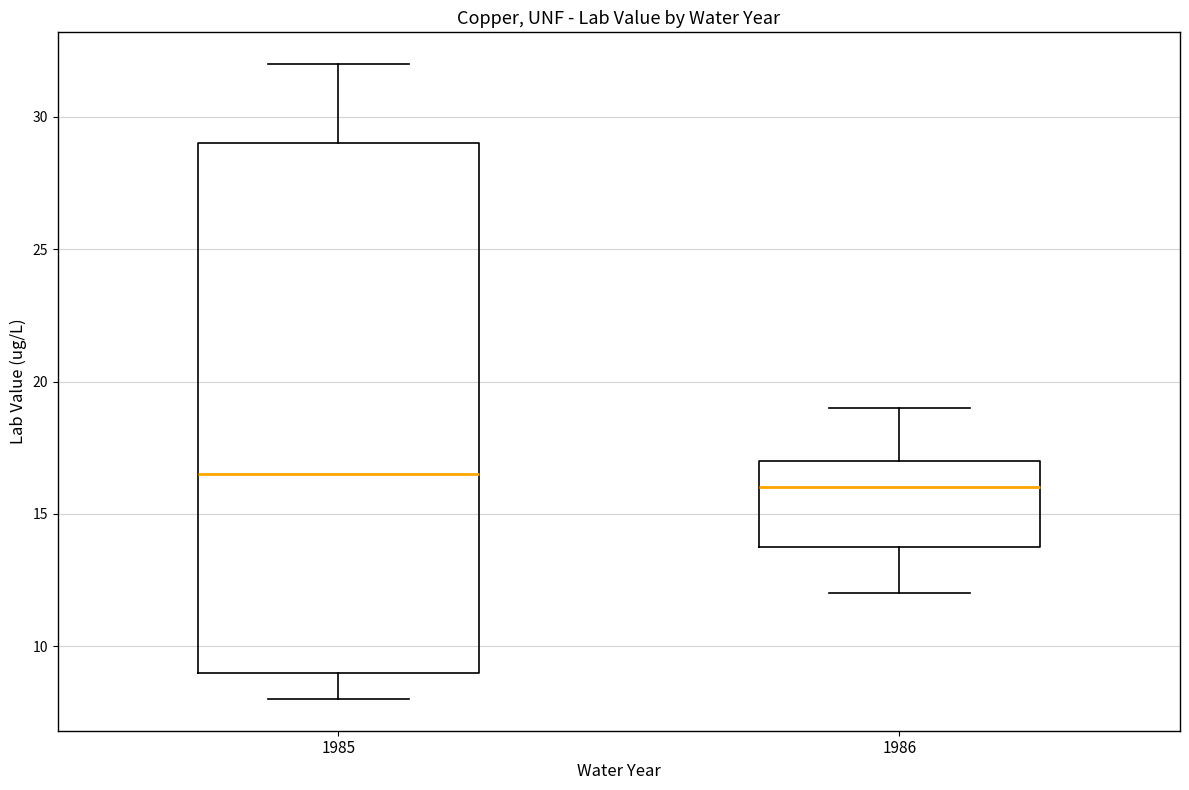

Where is the upper edge of the box at x = 1985 on the y-axis? The values are not printed on the chart, so give them approximately, as read against the axis.

29.0